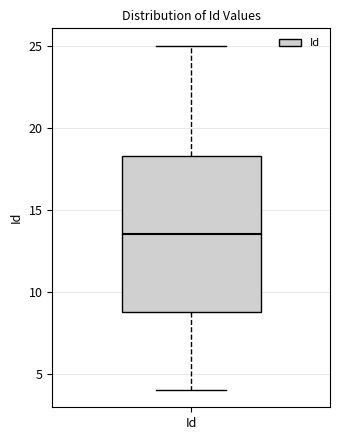

Read this box plot against the y-axis: the position of the median line, the range covered by the box, and the ends of both whiskers. The values are not printed on the chart, so give them approximately, as read against the axis.

median 13.5, box 9.0 to 18.5, whiskers 4.0 to 25.0